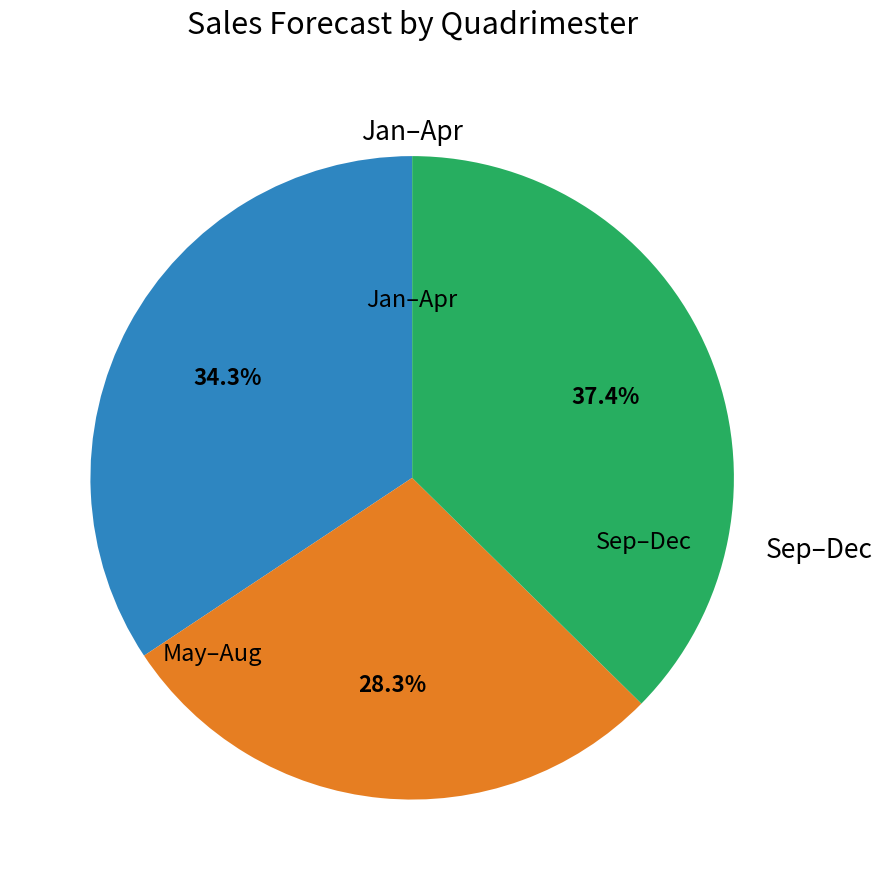

Is there any slice that represents more than half of the pie?

No